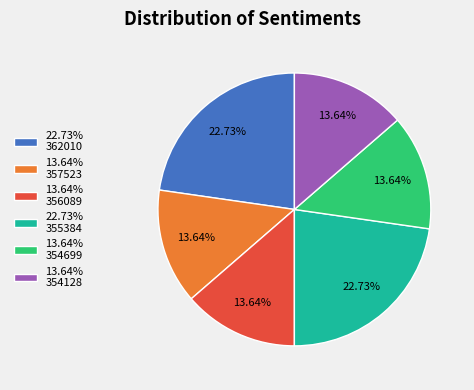

Does 13.64% 354128 account for over 50% of the chart?

No